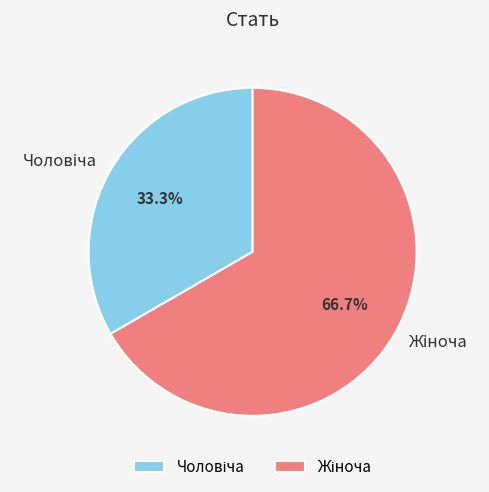

How many slices are in this pie chart?

2